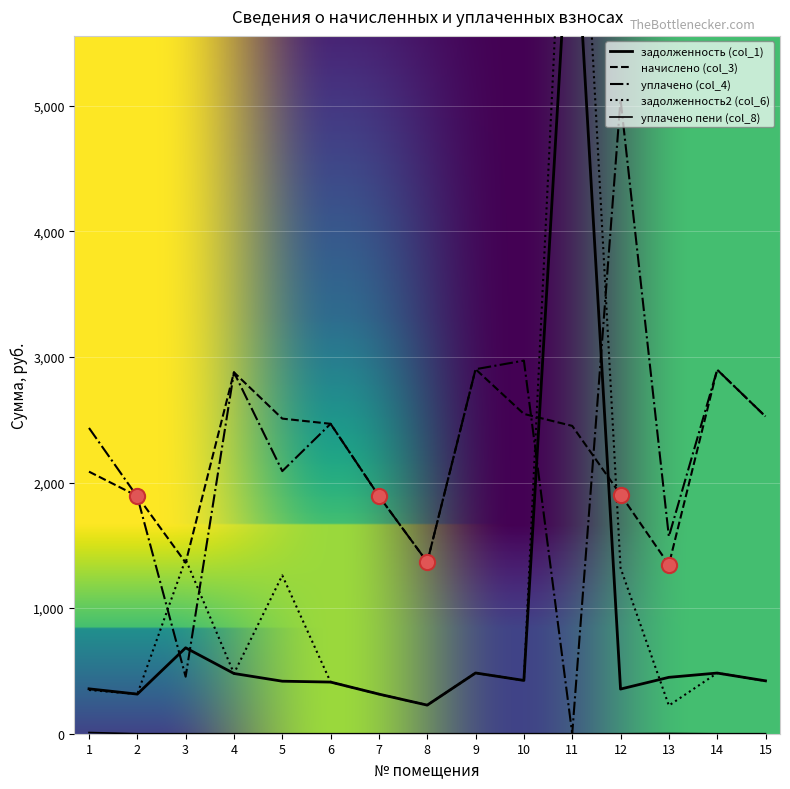

What are all the series names shown in the legend?

задолженность (col_1), начислено (col_3), уплачено (col_4), задолженность2 (col_6), уплачено пени (col_8)